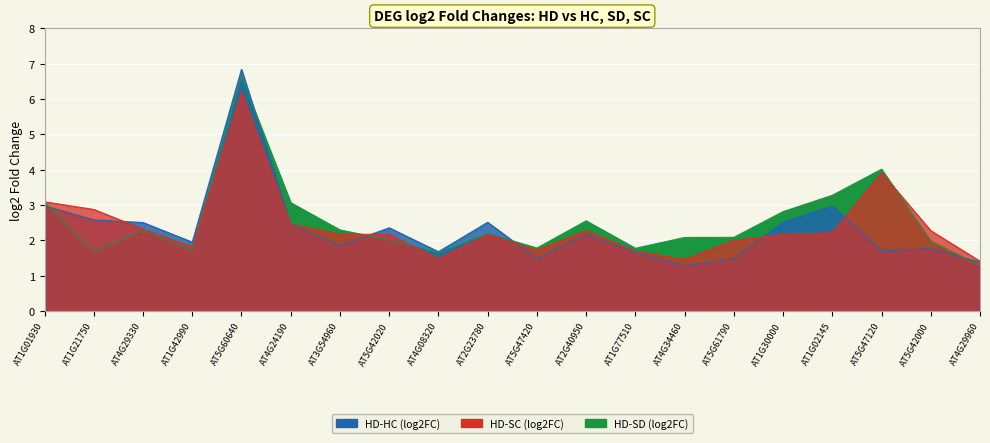

Reading left to right, extract all data points from this chart.

HD-HC (log2FC): 3.0	2.6	2.5	2.0	6.8	2.5	1.9	2.4	1.7	2.5	1.5	2.2	1.7	1.3	1.5	2.5	3.0	1.7	1.8	1.4
HD-SD (log2FC): 3.1	1.7	2.3	1.7	6.6	3.1	2.3	2.0	1.6	2.2	1.8	2.6	1.8	2.1	2.1	2.8	3.3	4.0	2.0	1.3
HD-SC (log2FC): 3.1	2.9	2.3	1.8	6.2	2.5	2.2	2.2	1.5	2.2	1.7	2.3	1.7	1.5	2.0	2.2	2.2	3.9	2.3	1.4